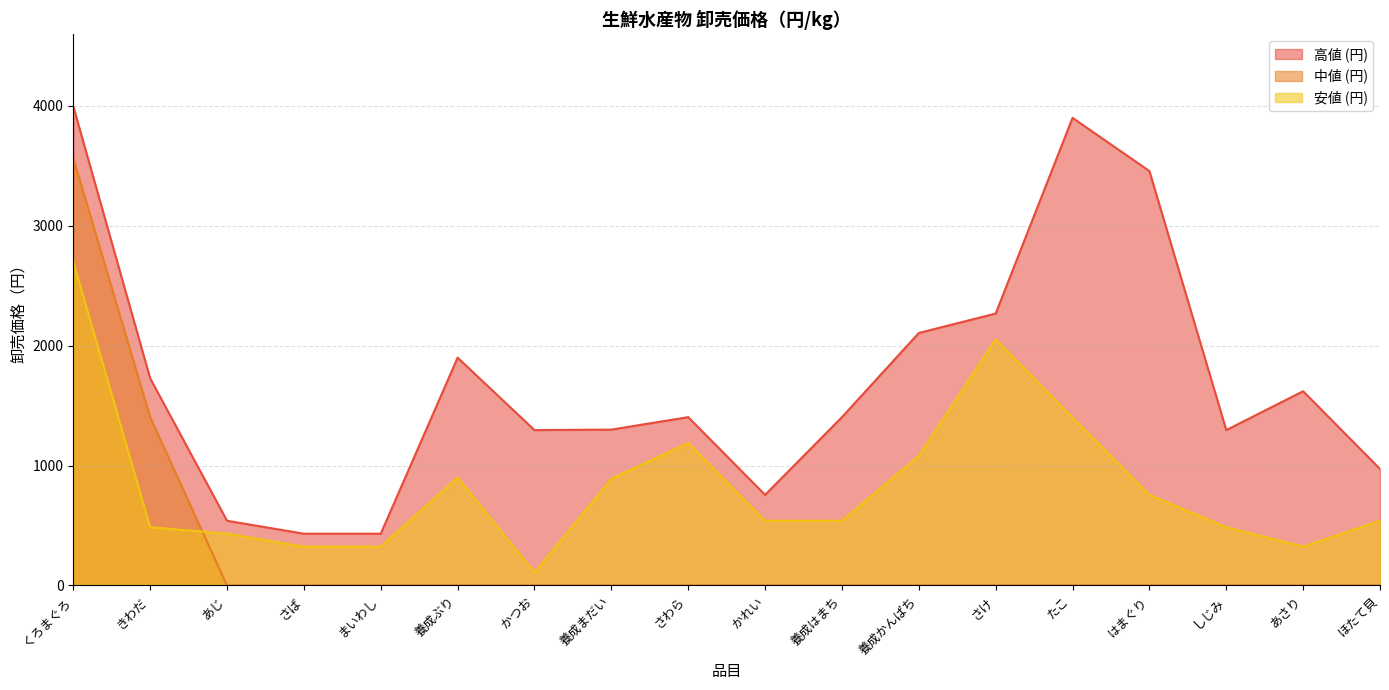

Reading left to right, list all the values displayed in this chart.

高値 (円): 3996	1728	540	432	432	1900	1296	1300	1404	756	1404	2106	2268	3900	3456	1296	1620	972
中値 (円): 3564	1404	0	0	0	0	0	0	0	0	0	0	0	0	0	0	0	0
安値 (円): 2700	486	432	324	324	900	108	890	1188	540	540	1080	2052	1400	756	486	324	540